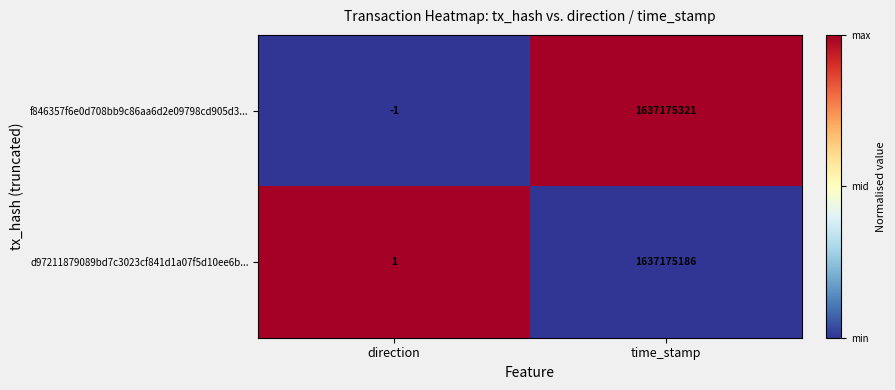

Which category has the lowest value across all series?

direction